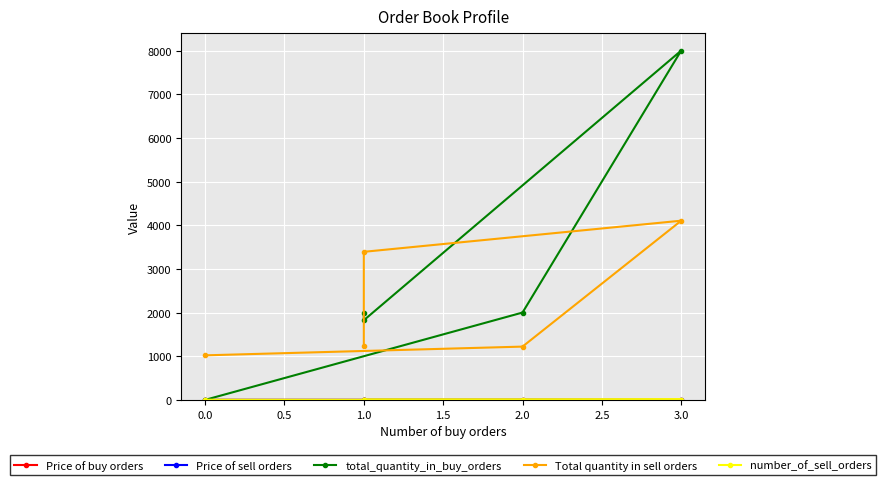

Which has a higher value, 0.0 or 3.0?

3.0